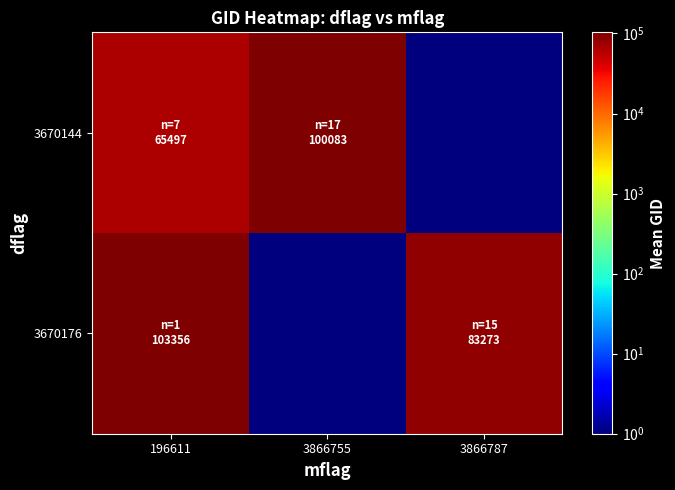

Between 196611 and 3866787, which is larger?

196611